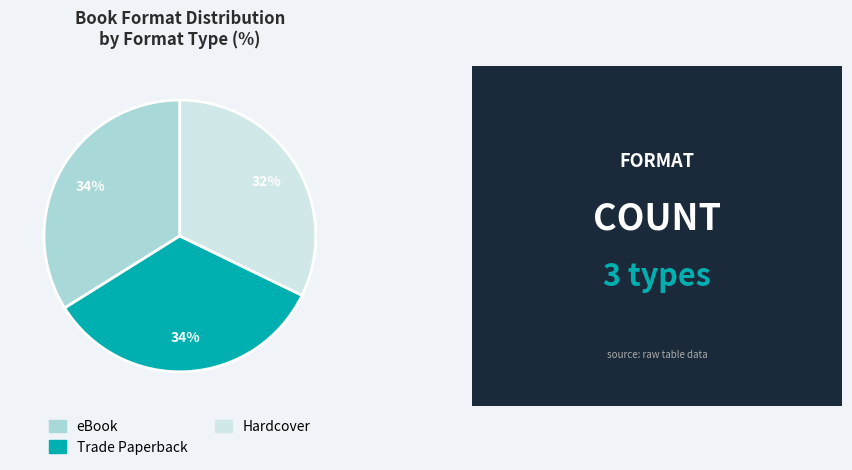

Does Trade Paperback represent more than half of the total?

No